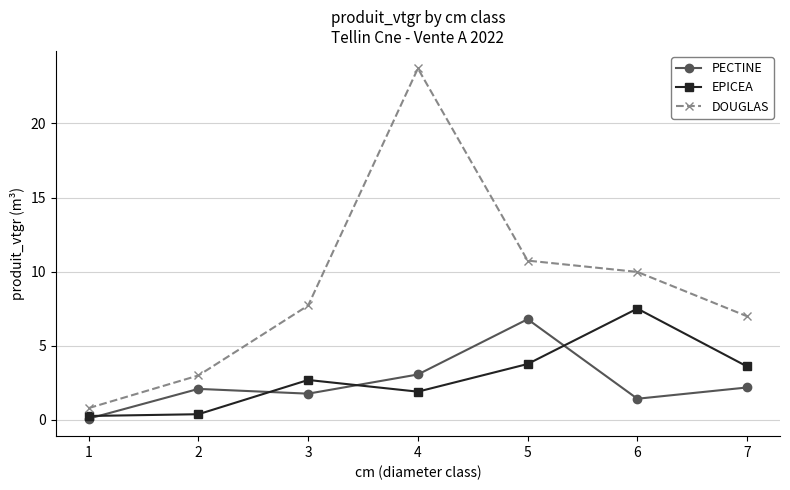

Between 1 and 6, which series saw the biggest shift?

DOUGLAS